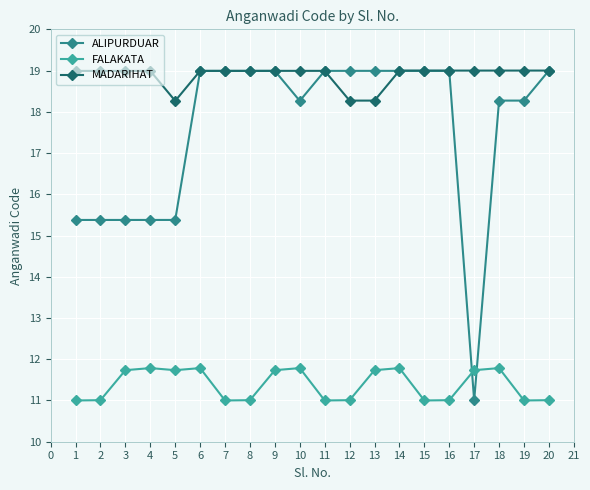

Which series changed the most between 2 and 11?

ALIPURDUAR